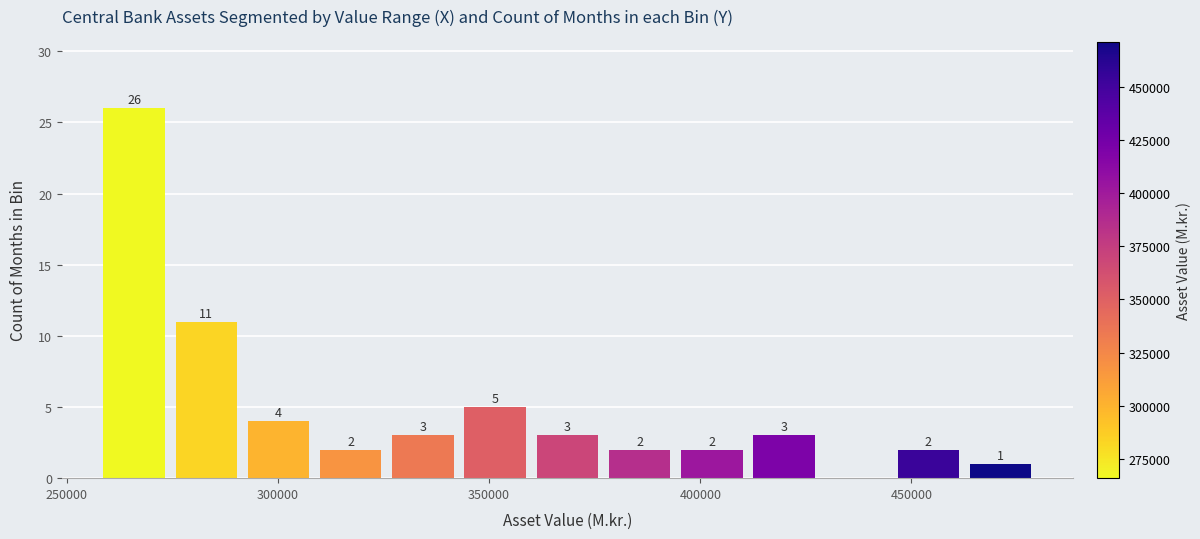

Around what value on the x-axis is the tallest bar? Give the approximate position of its centre, as read against the axis.

265000